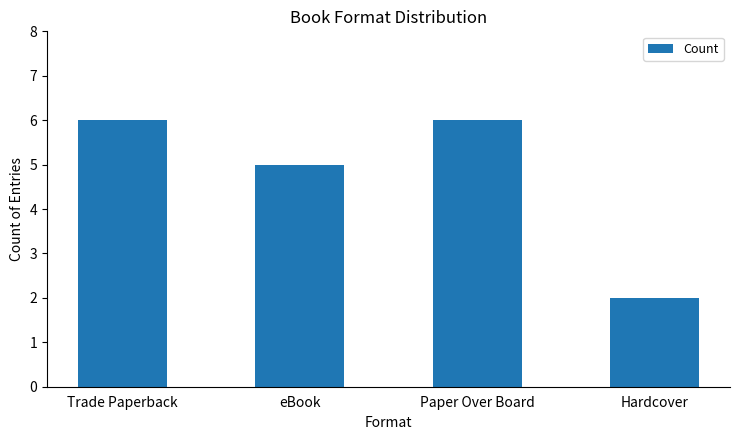

Does the chart contain any negative values?

No